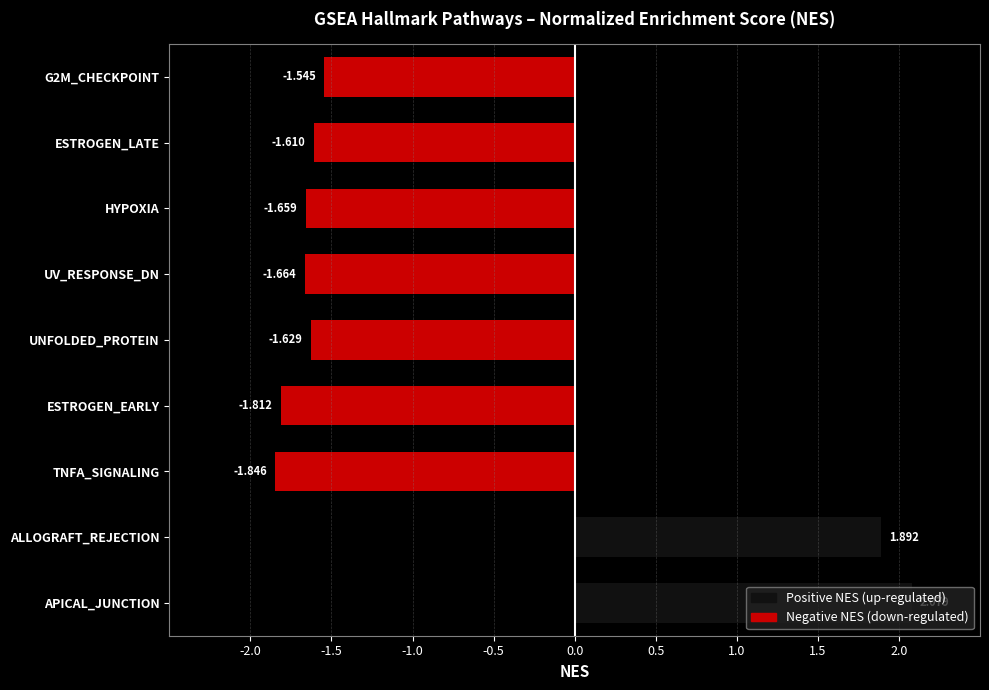

Which category has the highest value across all series?

APICAL_JUNCTION